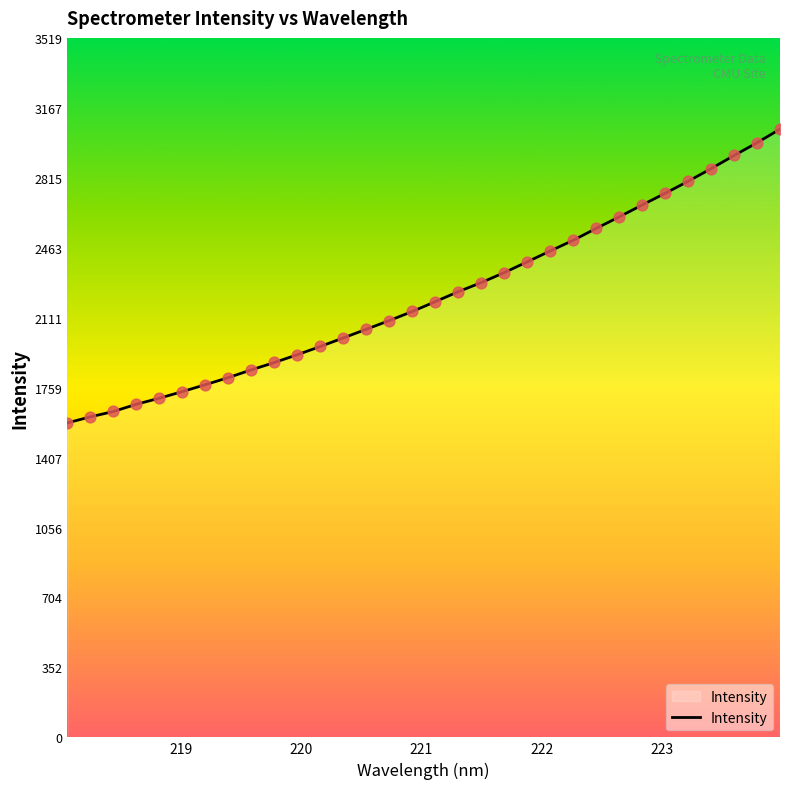

What is the difference between the maximum and minimum values?

1477.6